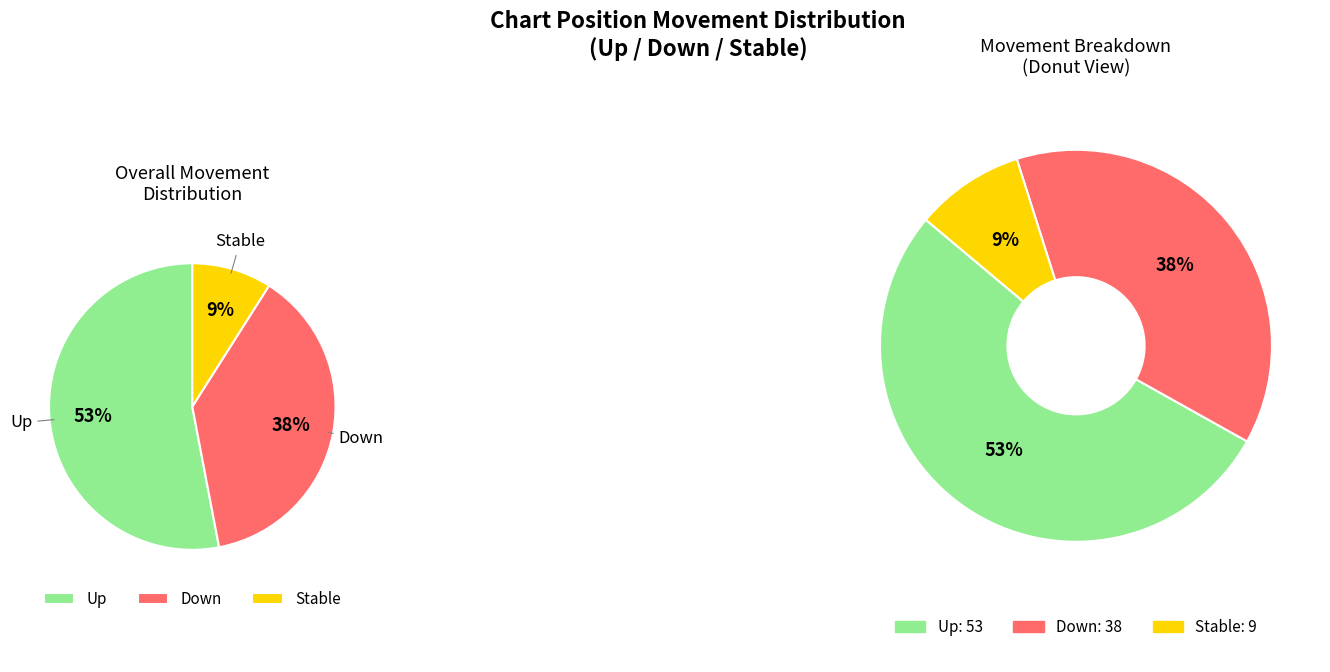

Which slice is the largest?

up